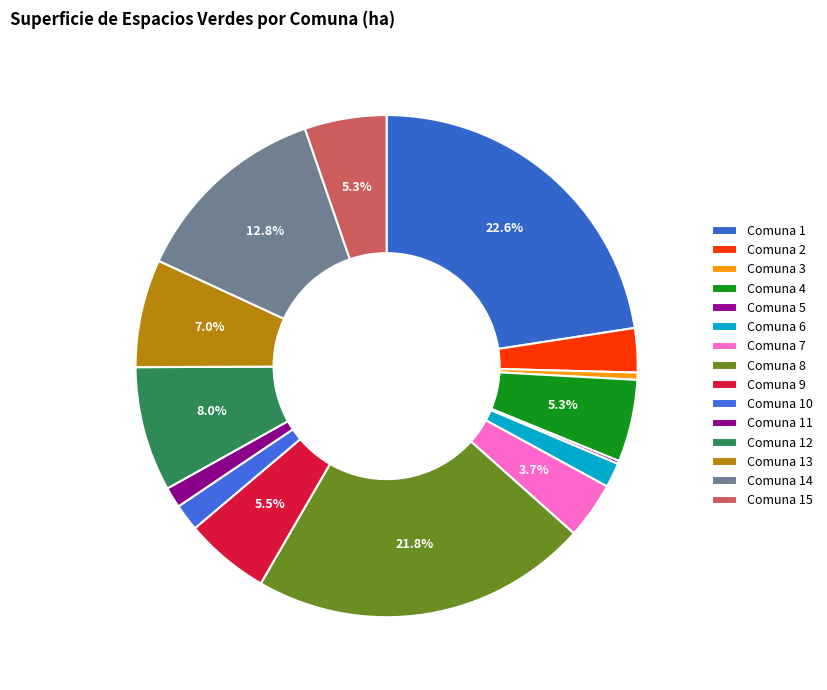

To the nearest percent, what is the average slice percentage?

7%